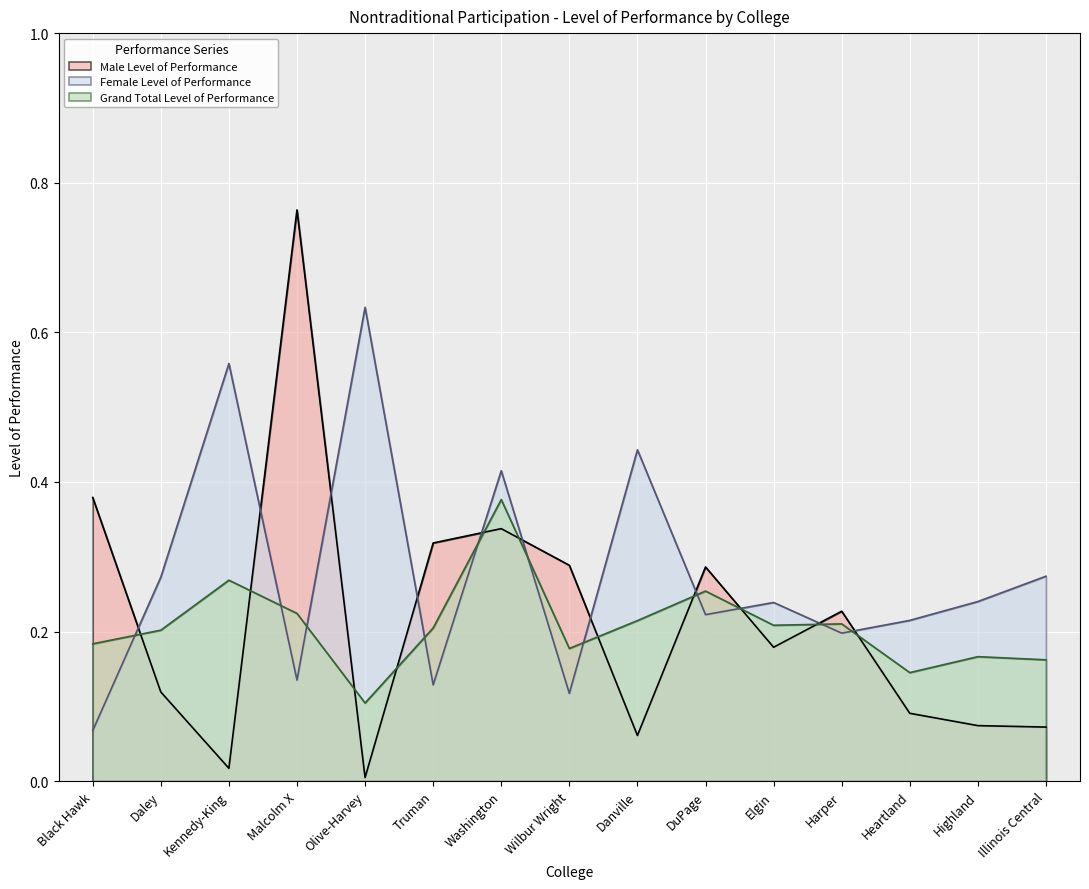

What is the average value of the Female Level of Performance series?

0.3